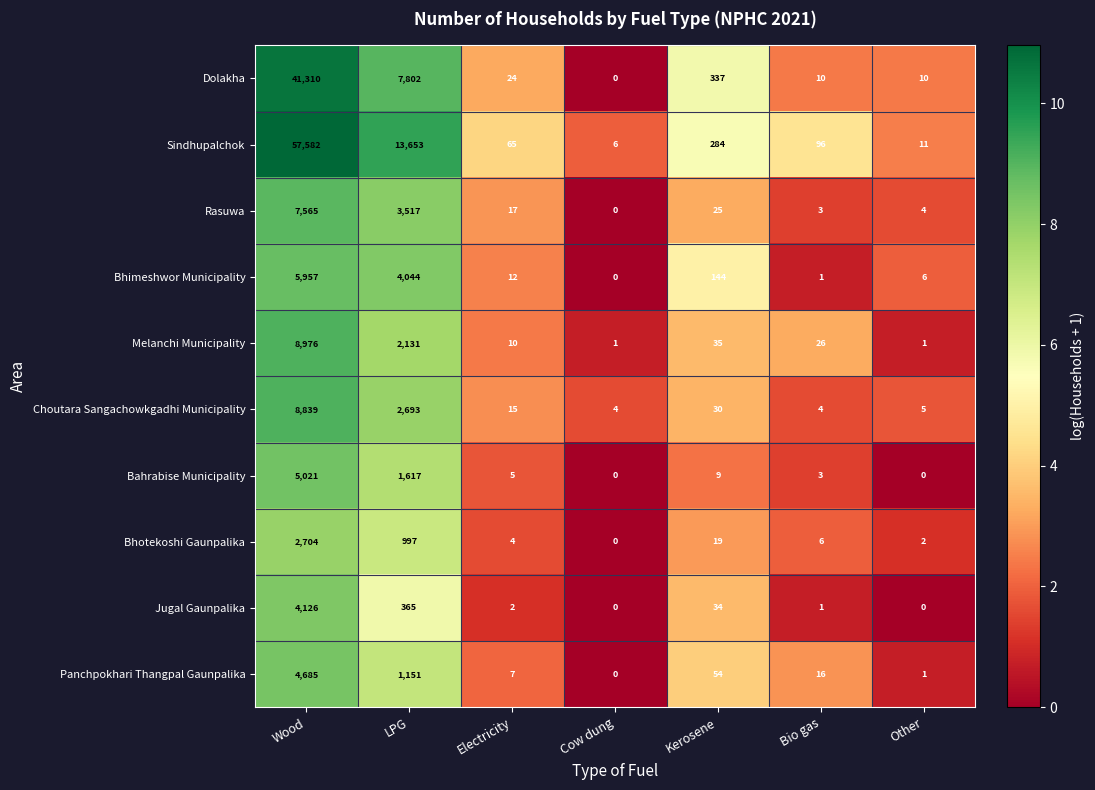

Which category has the highest value in the Rasuwa series?

Wood